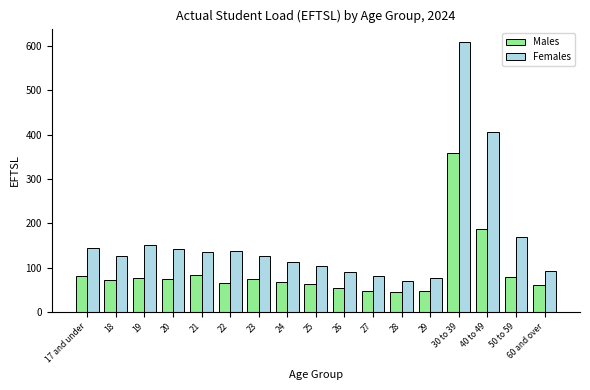

Between 29 and 40 to 49, which series saw the biggest shift?

Females